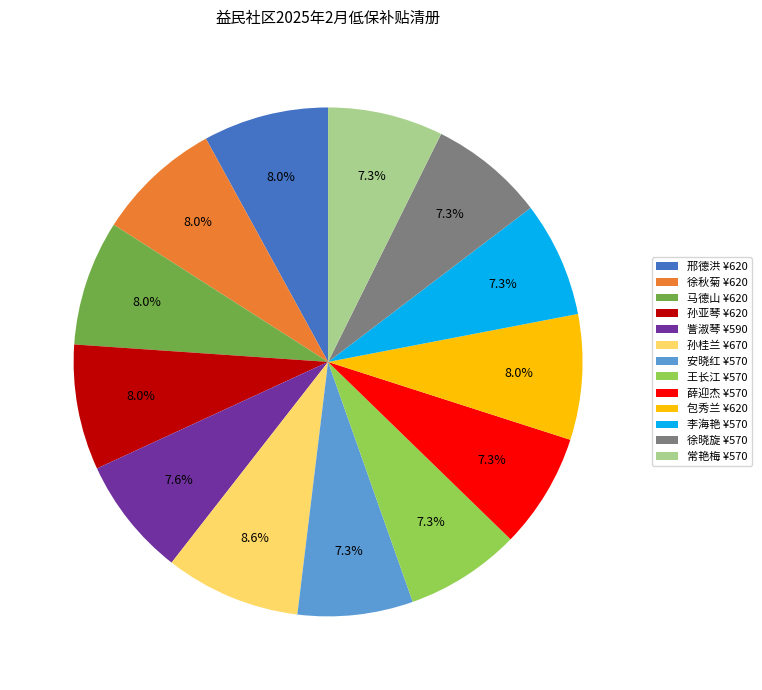

What percentage is NOT represented by 孙亚琴 ¥620?

92.0%